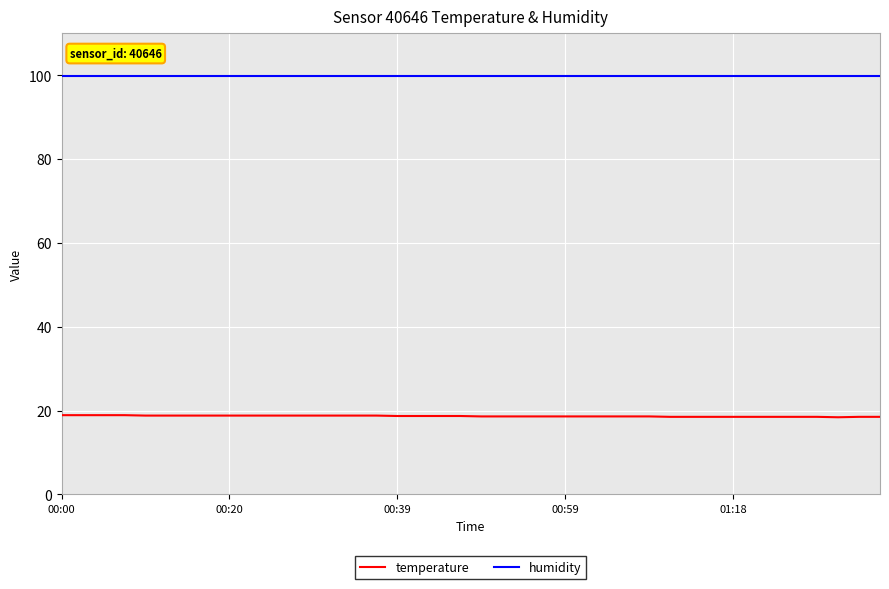

True or false: temperature and humidity intersect in this chart.

False